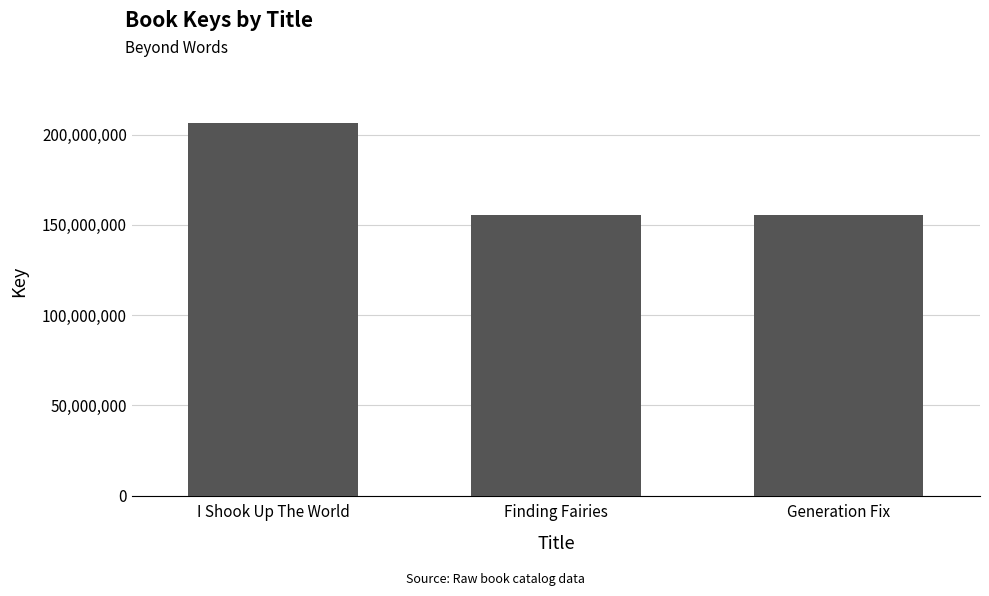

What is the smallest value displayed?

155206141